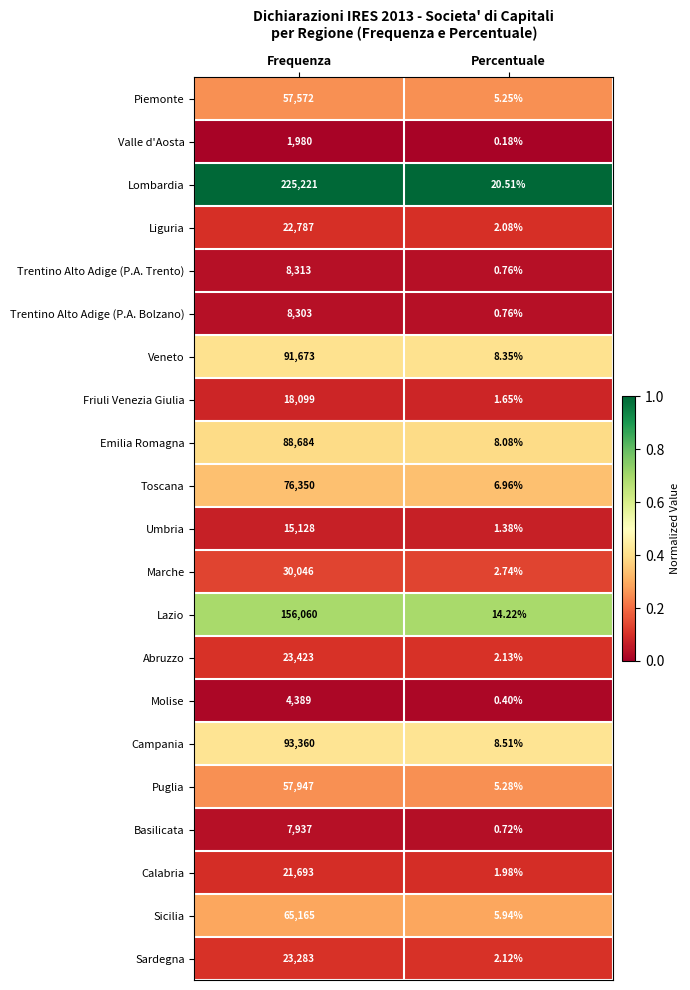

Which category has the highest value across all series?

Frequenza